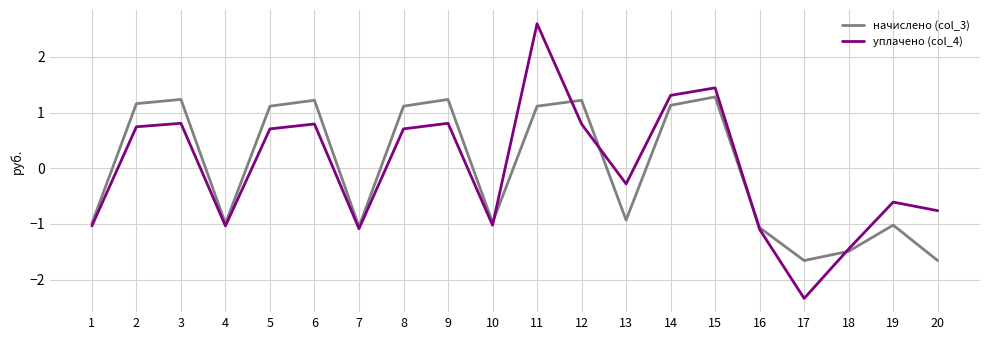

At which label does начислено (col_3) first exceed 1?

2